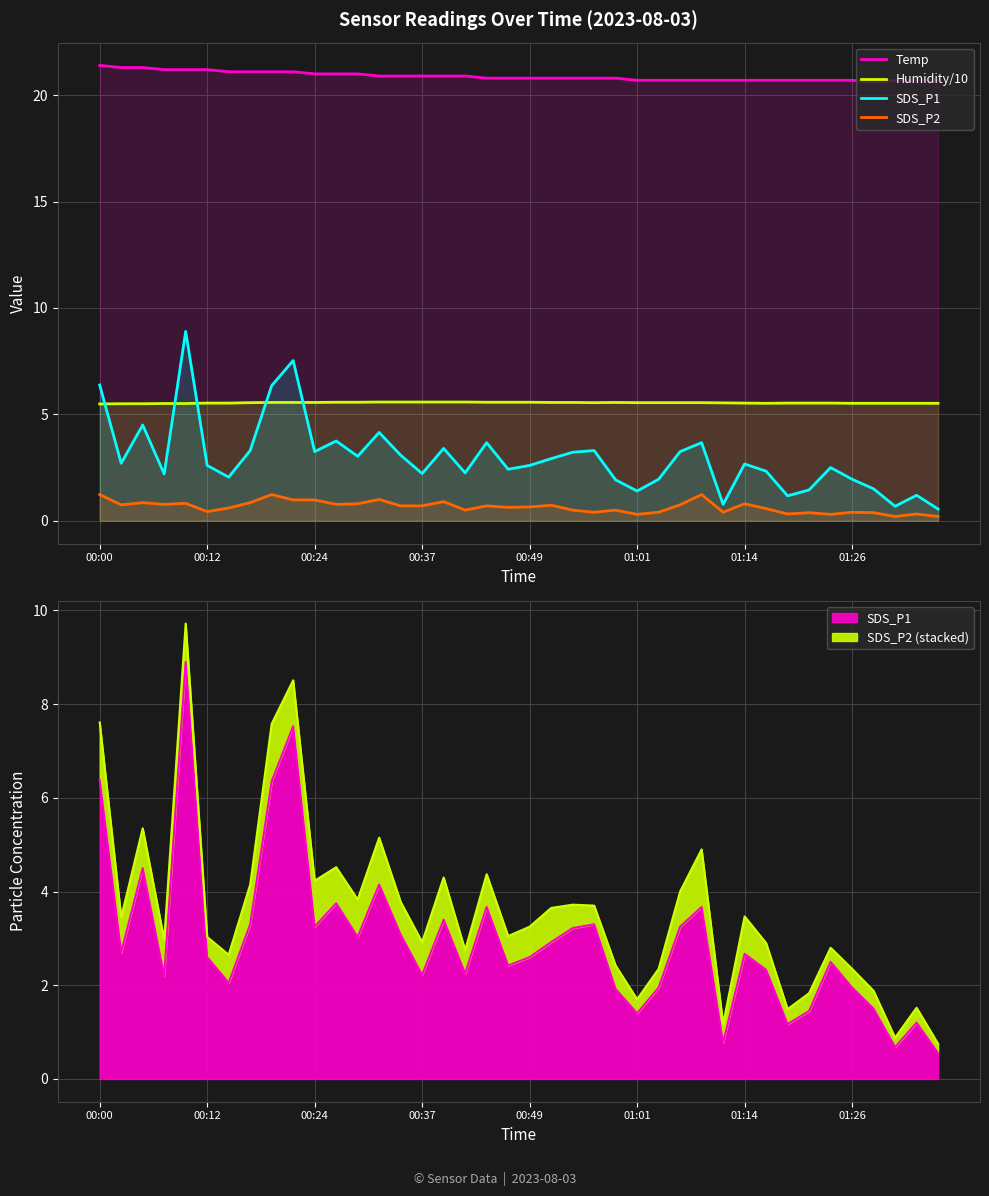

Where is Temp nearest to the value 21?

00:24